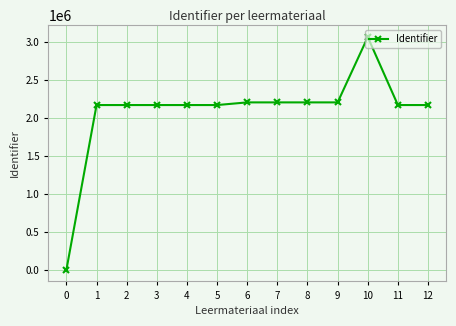

What is the change in value from 0 to 10?

+3064957